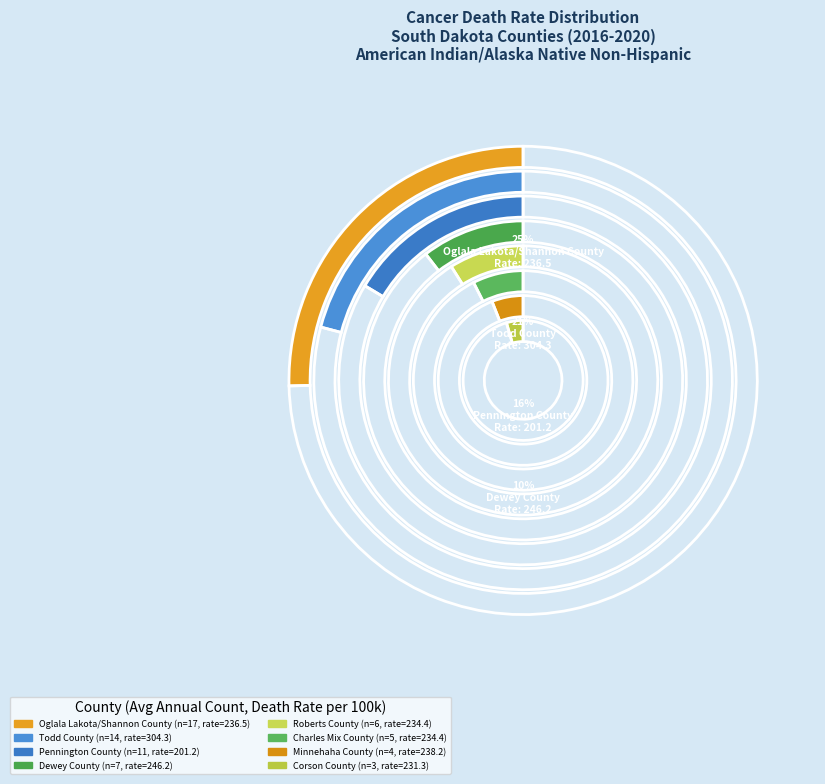

What portion of the pie excludes Pennington County?

83.6%